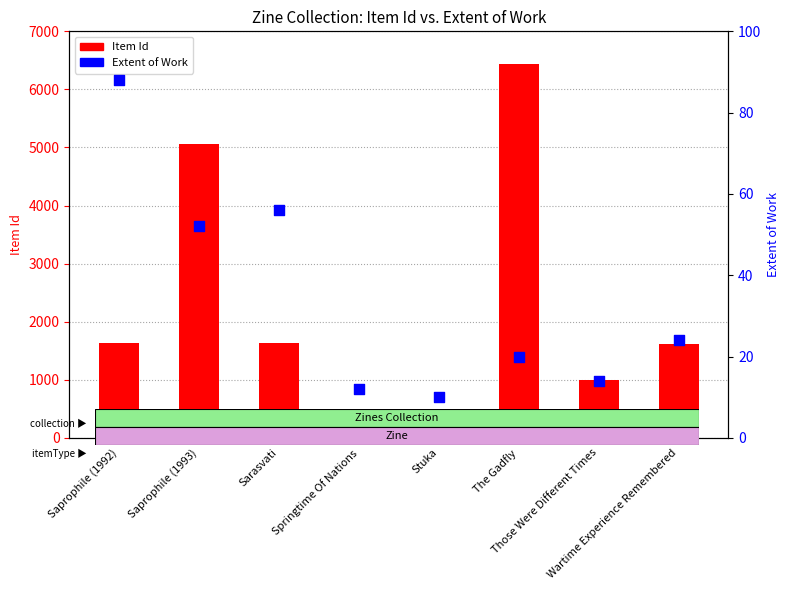

What are all the series names shown in the legend?

Item Id, Extent of Work